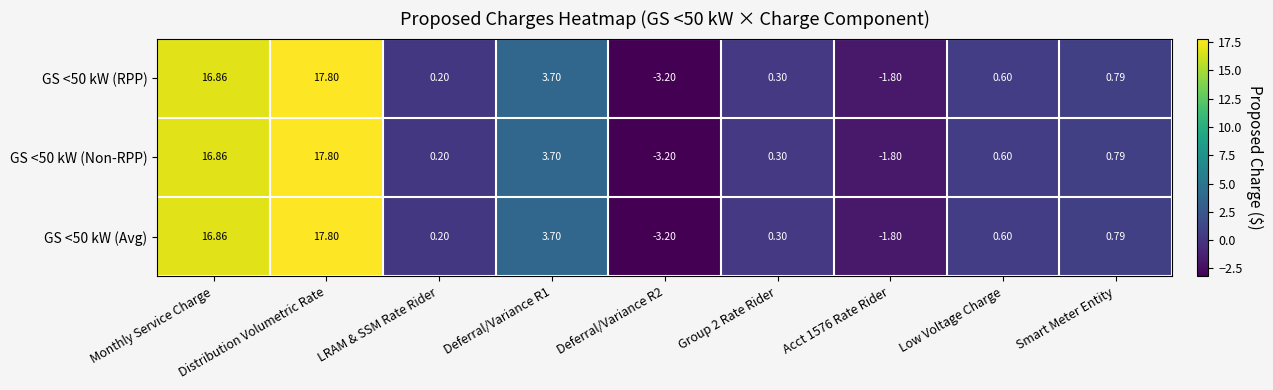

At which label does GS <50 kW (Non-RPP) first exceed 0?

Monthly Service Charge